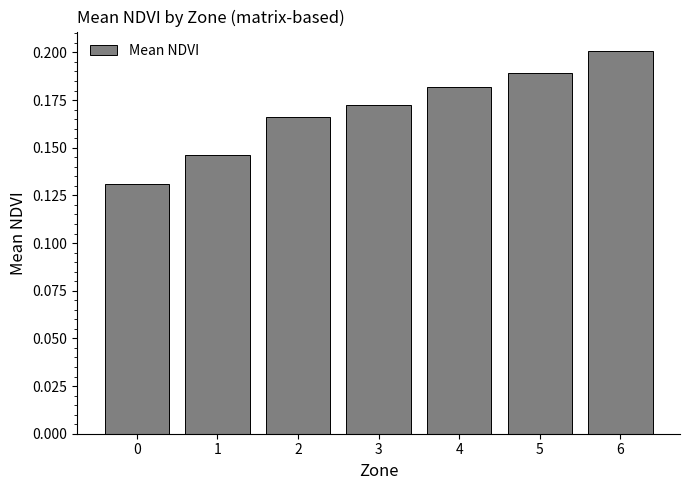

The chart shows a value of 0.2 at 0. True or false?

False